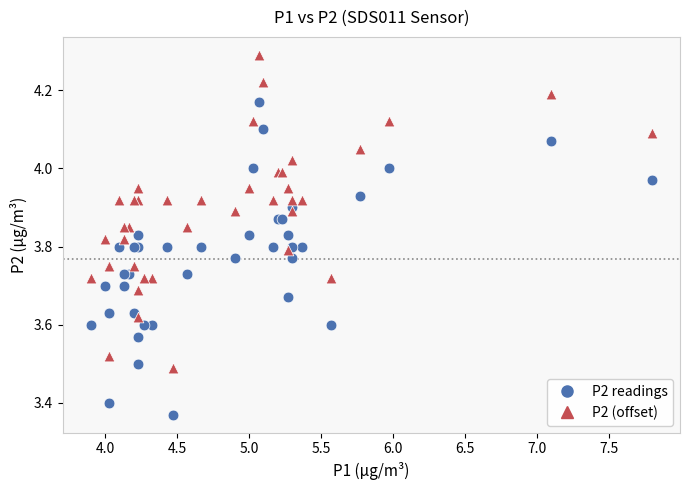

What are all the series names shown in the legend?

P2 readings, P2 (offset)